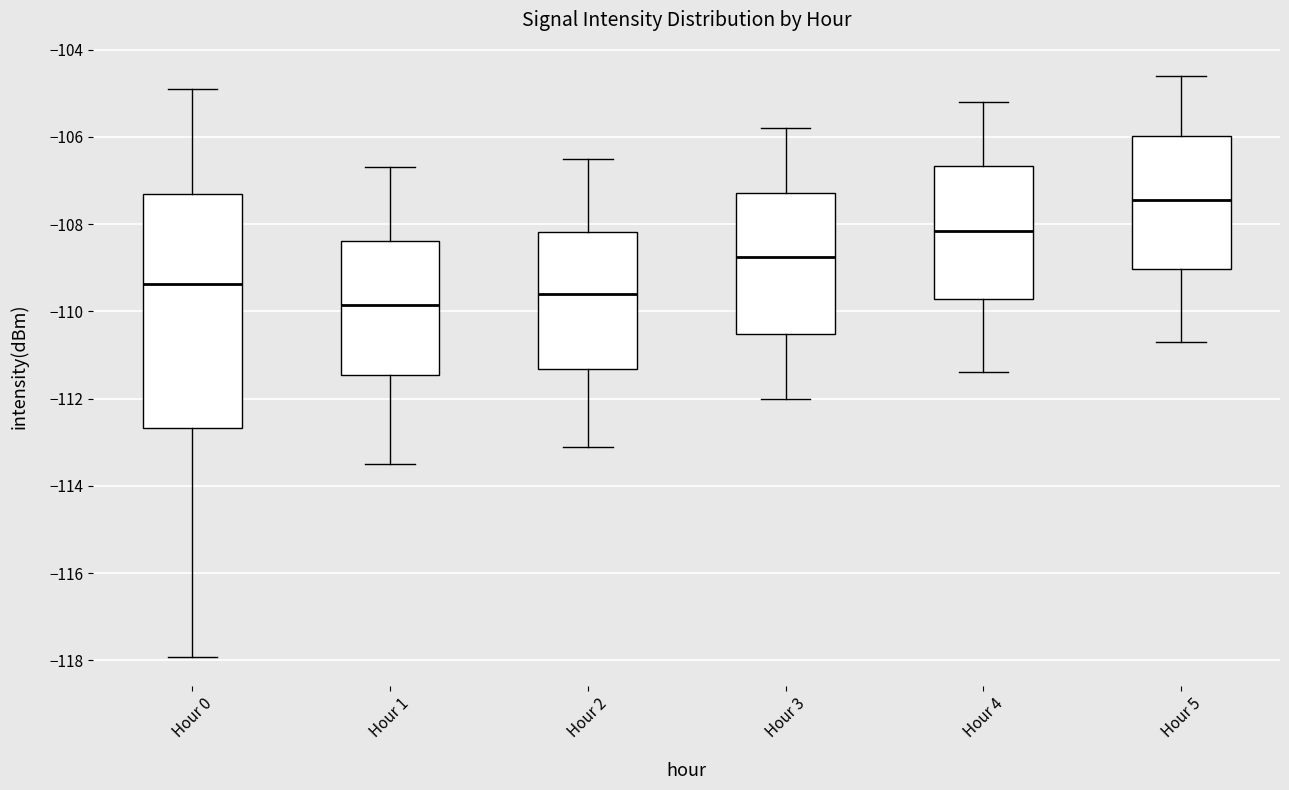

Reading left to right, read every box against the y-axis: the position of its median line, the range the box covers, and the ends of its whiskers. The values are not printed on the chart, so give them approximately, as read against the axis.

Hour 0: median -109.4, box -112.6 to -107.4, whiskers -118.0 to -104.8
Hour 1: median -109.8, box -111.4 to -108.4, whiskers -113.4 to -106.6
Hour 2: median -109.6, box -111.4 to -108.2, whiskers -113.0 to -106.4
Hour 3: median -108.8, box -110.6 to -107.2, whiskers -112.0 to -105.8
Hour 4: median -108.2, box -109.8 to -106.6, whiskers -111.4 to -105.2
Hour 5: median -107.4, box -109.0 to -106.0, whiskers -110.6 to -104.6